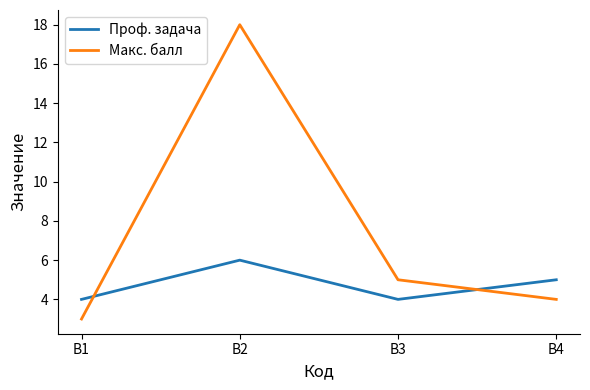

Rank the series by their maximum value, from highest to lowest.

Макс. балл, Проф. задача